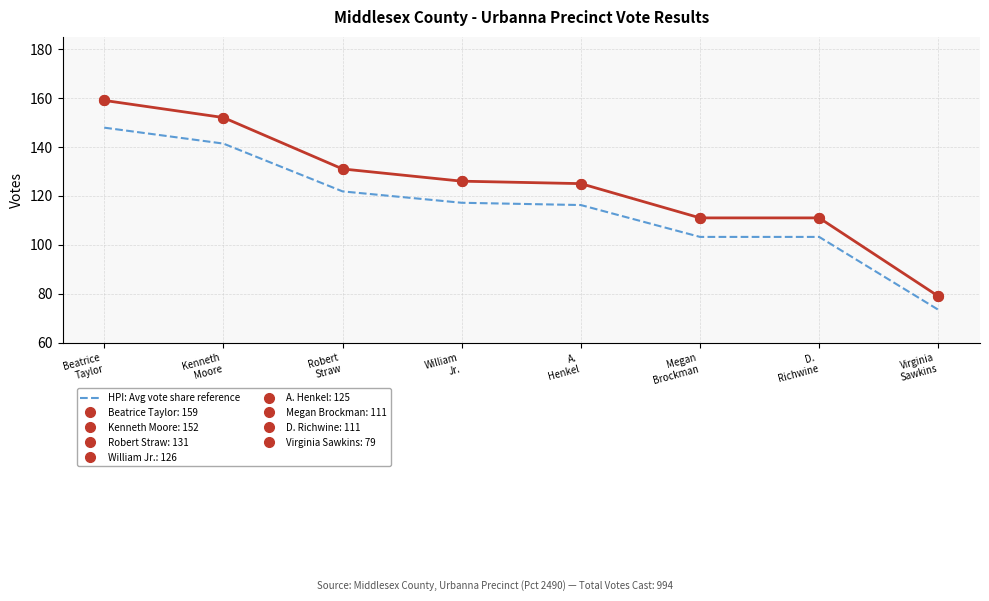

What is the minimum value for HPI: Avg vote share reference?

73.5